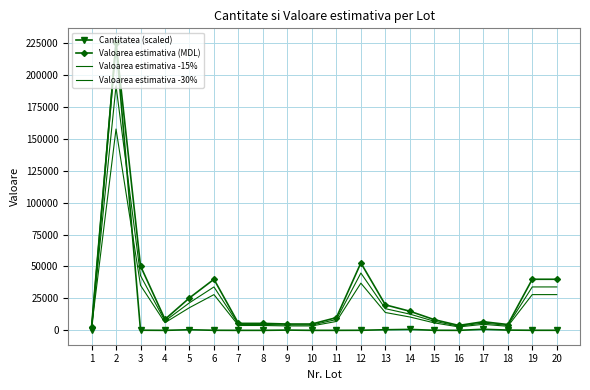

What is the value of the Valoarea estimativa -30% point at the 3rd from the left?

35280.0